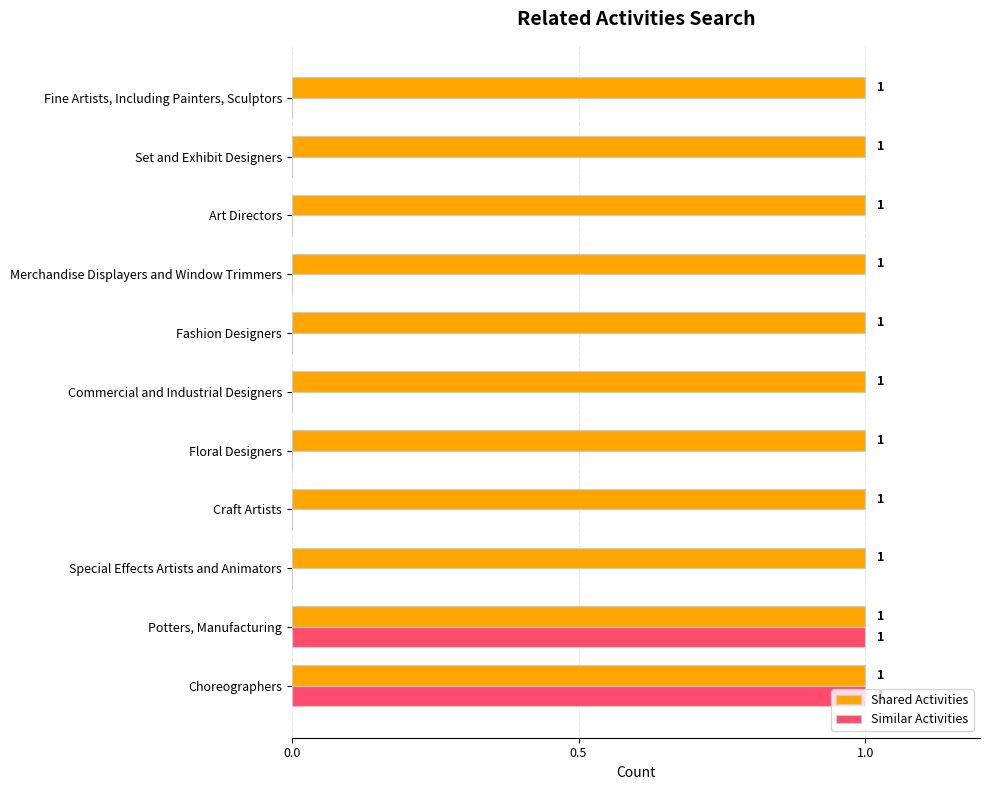

Is the value of Shared Activities at Special Effects Artists and Animators greater than the value of Similar Activities at Fashion Designers?

Yes